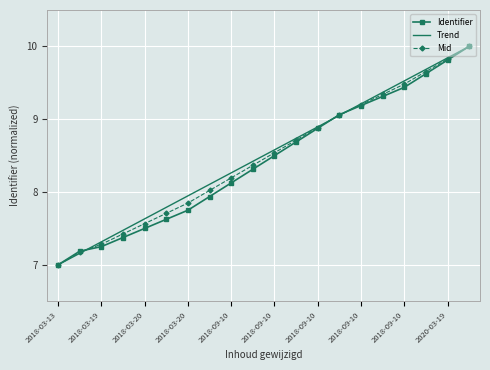

What is the greatest value displayed?

10.0